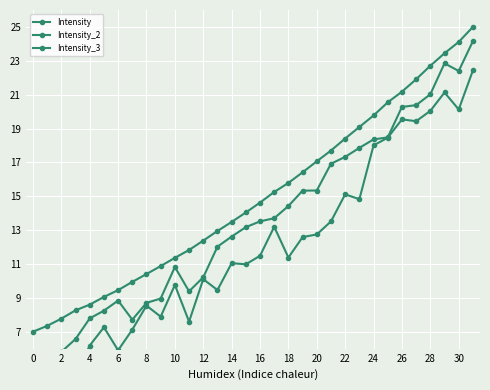

True or false: Intensity_3 and Intensity_2 intersect in this chart.

False